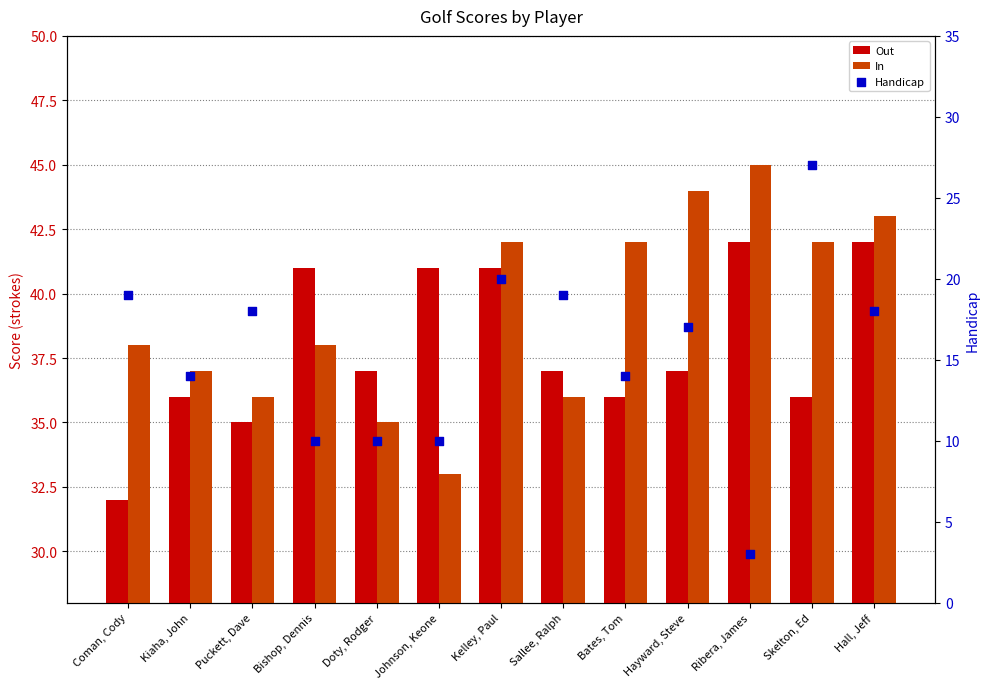

Which series has the largest Y range (max minus min)?

Handicap